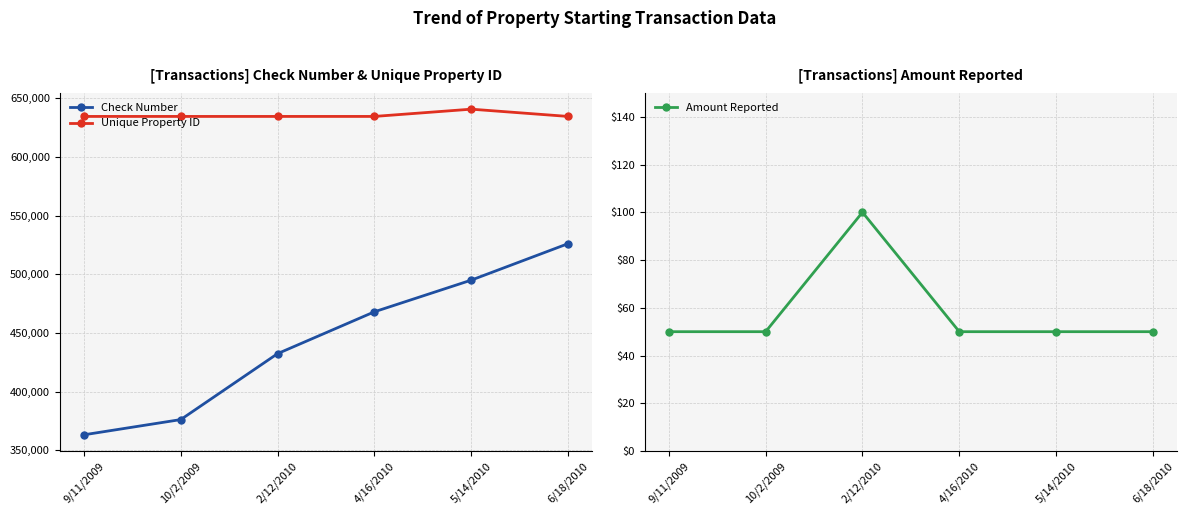

Where is Check Number nearest to the value 444726?

2/12/2010